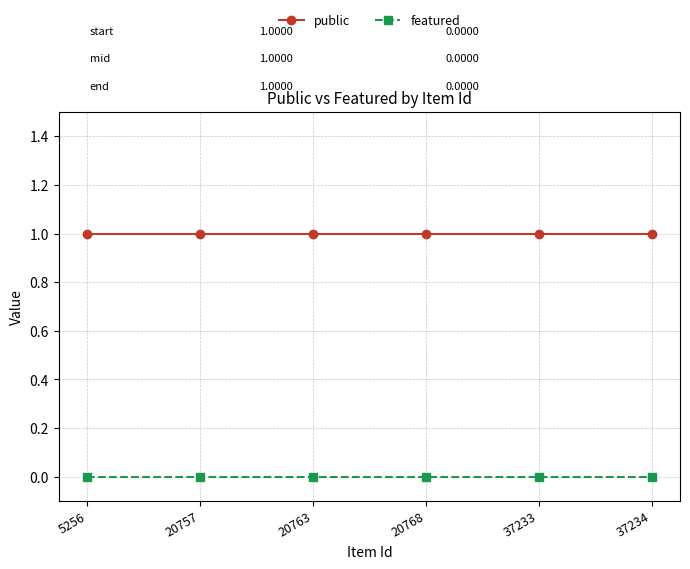

Reading right to left, transcribe all the data shown in this chart.

public: 37234=1	37233=1	20768=1	20763=1	20757=1	5256=1
featured: 37234=0	37233=0	20768=0	20763=0	20757=0	5256=0